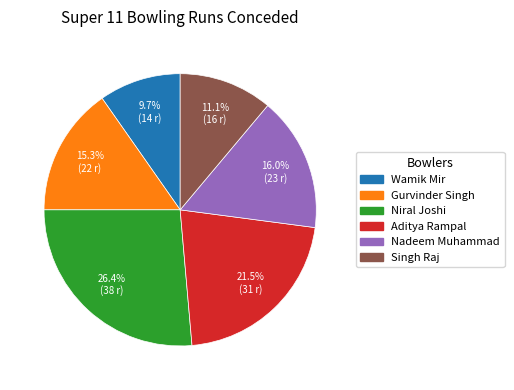

Rank the categories by value from lowest to highest.

Wamik Mir, Singh Raj, Gurvinder Singh, Nadeem Muhammad, Aditya Rampal, Niral Joshi